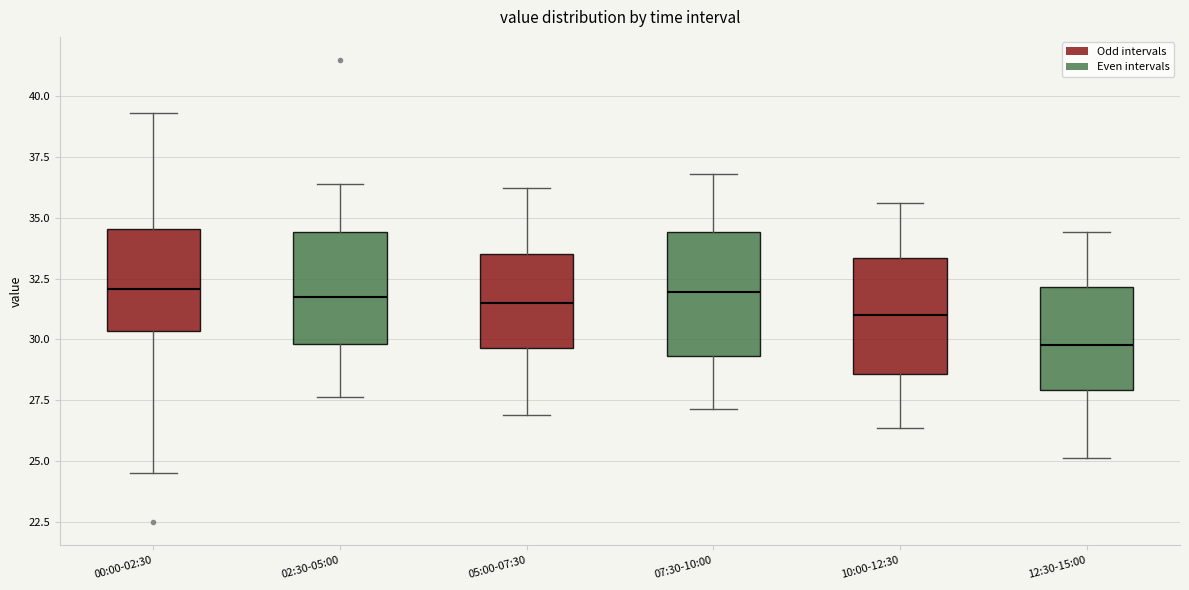

Reading left to right, transcribe this box plot: for each box, give where its median line is, the range the box spans, and where its two whiskers end, as read against the y-axis. The values are not printed on the chart, so give them approximately, as read against the axis.

00:00-02:30: median 32.0, box 30.5 to 34.5, whiskers 24.5 to 39.5
02:30-05:00: median 31.5, box 30.0 to 34.5, whiskers 27.5 to 36.5
05:00-07:30: median 31.5, box 29.5 to 33.5, whiskers 27.0 to 36.0
07:30-10:00: median 32.0, box 29.5 to 34.5, whiskers 27.0 to 37.0
10:00-12:30: median 31.0, box 28.5 to 33.5, whiskers 26.5 to 35.5
12:30-15:00: median 30.0, box 28.0 to 32.0, whiskers 25.0 to 34.5